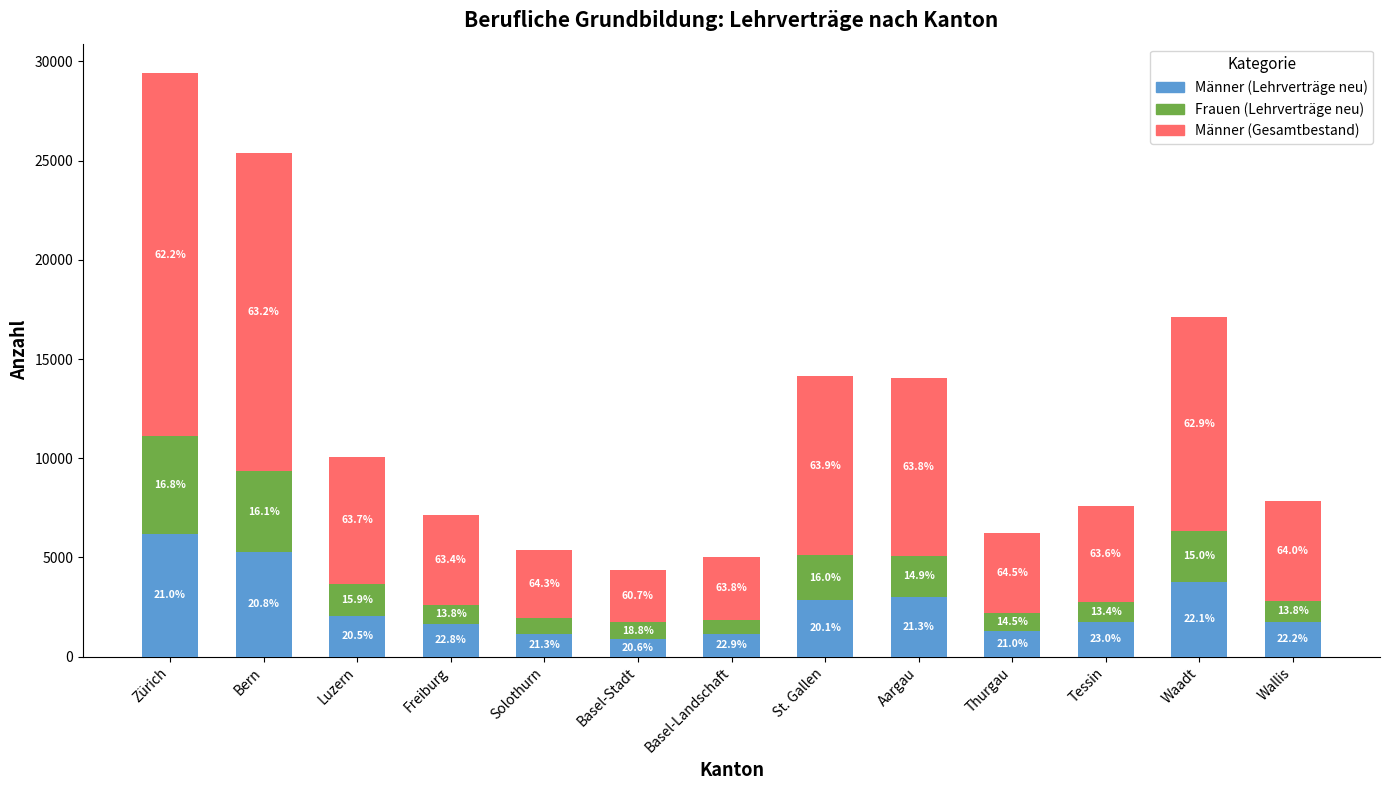

What is the difference between the second highest and second lowest values in the Männer (Gesamtbestand) series?

12814